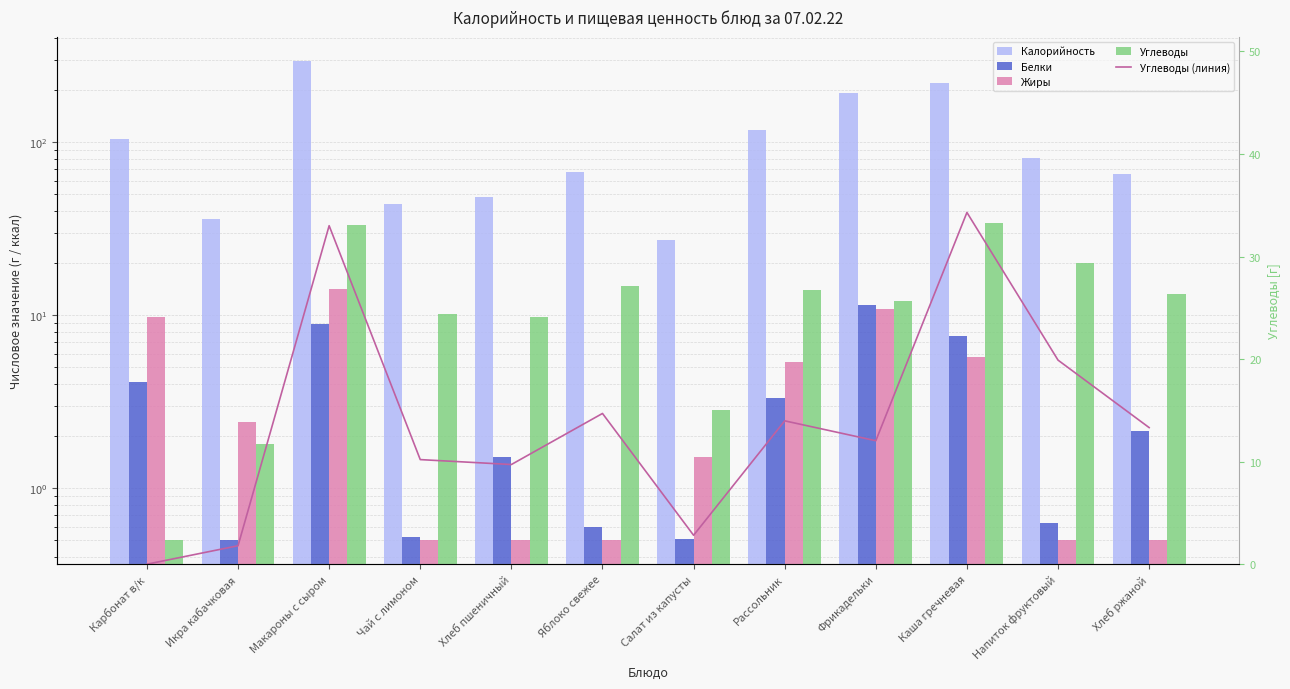

How many groups of bars are there?

12